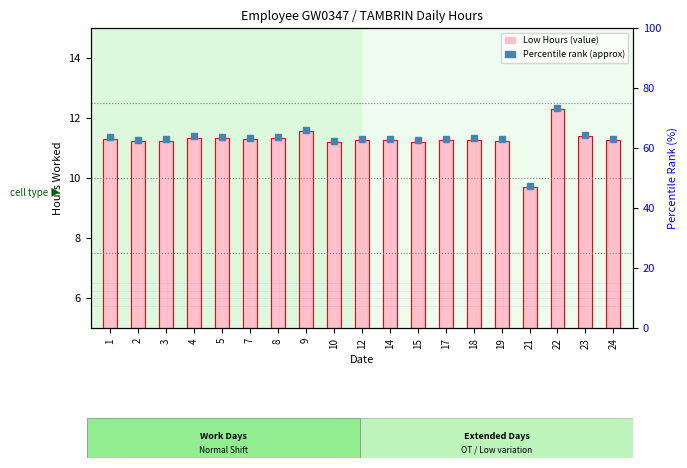

Rank the categories by value from lowest to highest.

21, 10, 15, 2, 19, 3, 12, 14, 17, 24, 18, 7, 1, 5, 8, 4, 23, 9, 22